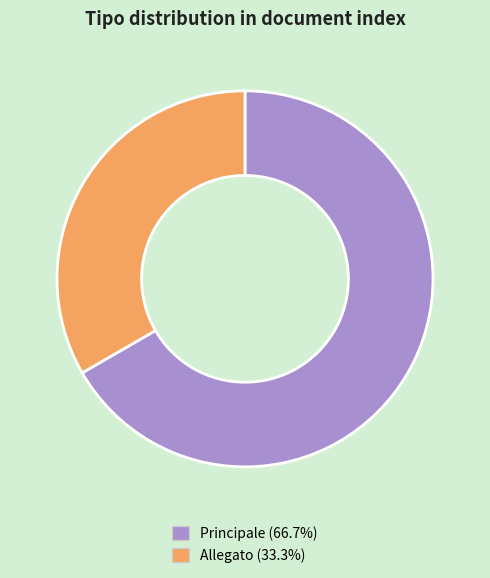

Count the number of slices in the pie.

2